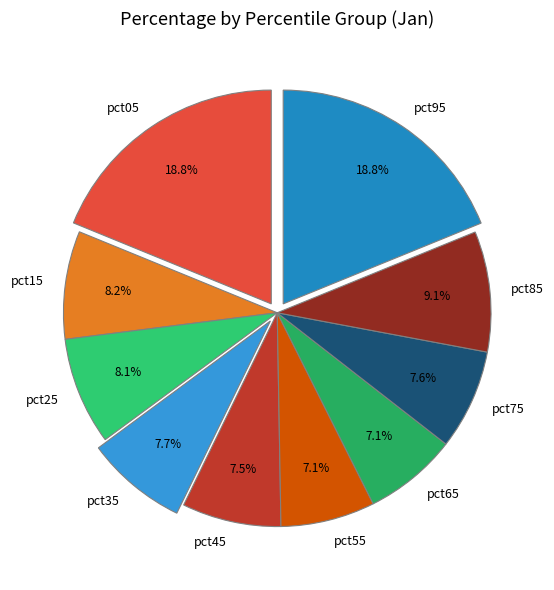

How many segments does this pie chart have?

10